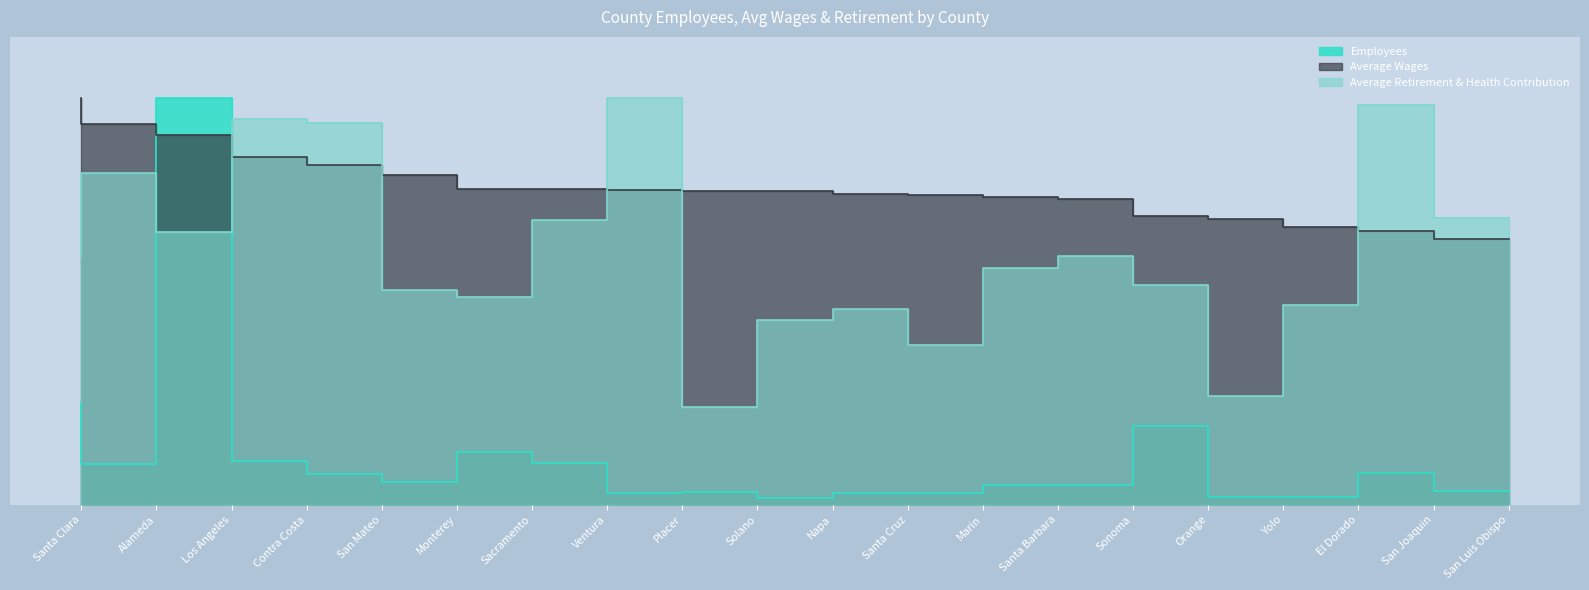

What are all the series names shown in the legend?

Employees, Average Wages, Average Retirement & Health Contribution